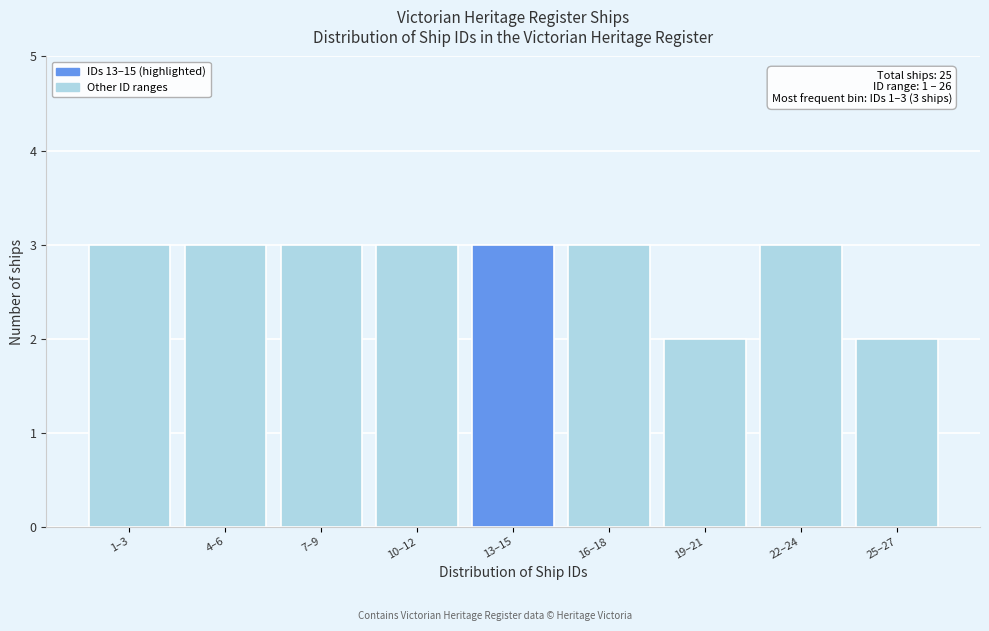

Reading left to right, what are all the values shown in this chart?

1–3=3	4–6=3	7–9=3	10–12=3	13–15=3	16–18=3	19–21=2	22–24=3	25–27=2